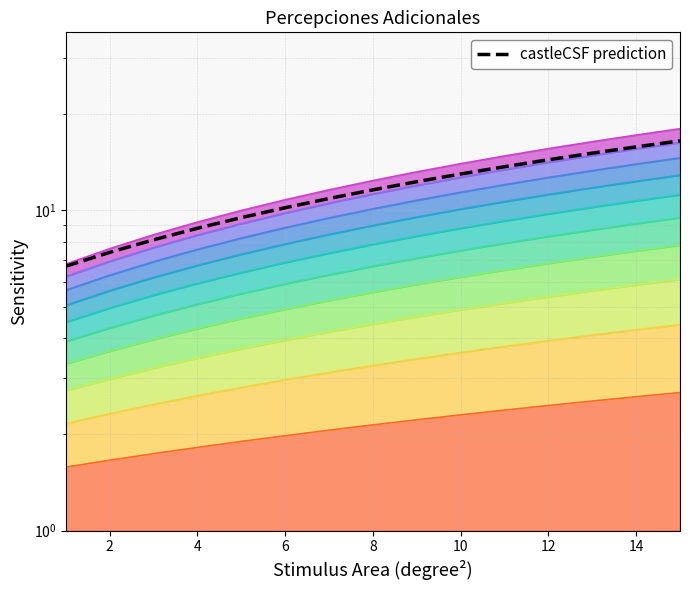

How many lines are shown in the chart?

1